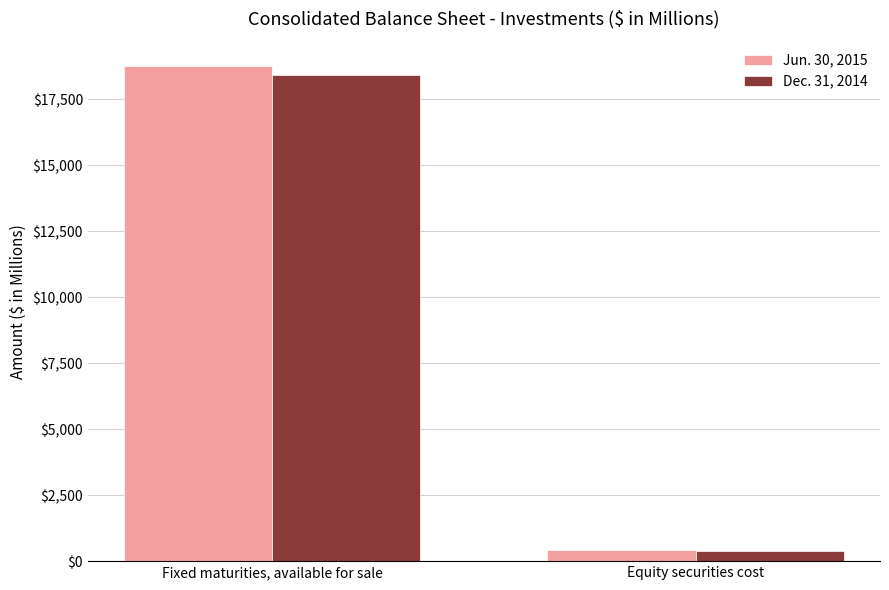

What is the label of the 1st bar from the right?

Equity securities cost